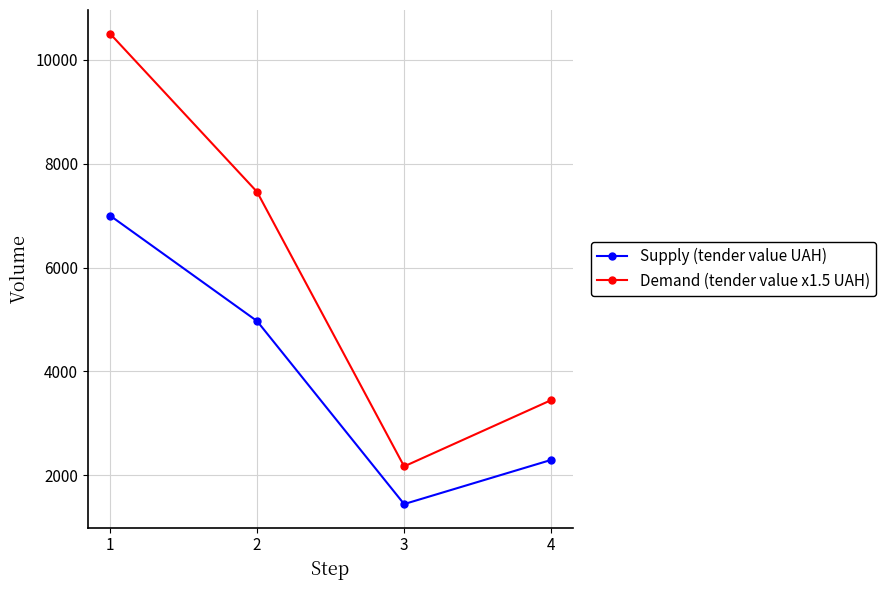

Reading left to right, extract all data points from this chart.

Supply (tender value UAH): 7000	4970	1450	2300
Demand (tender value x1.5 UAH): 10500	7455	2175	3450